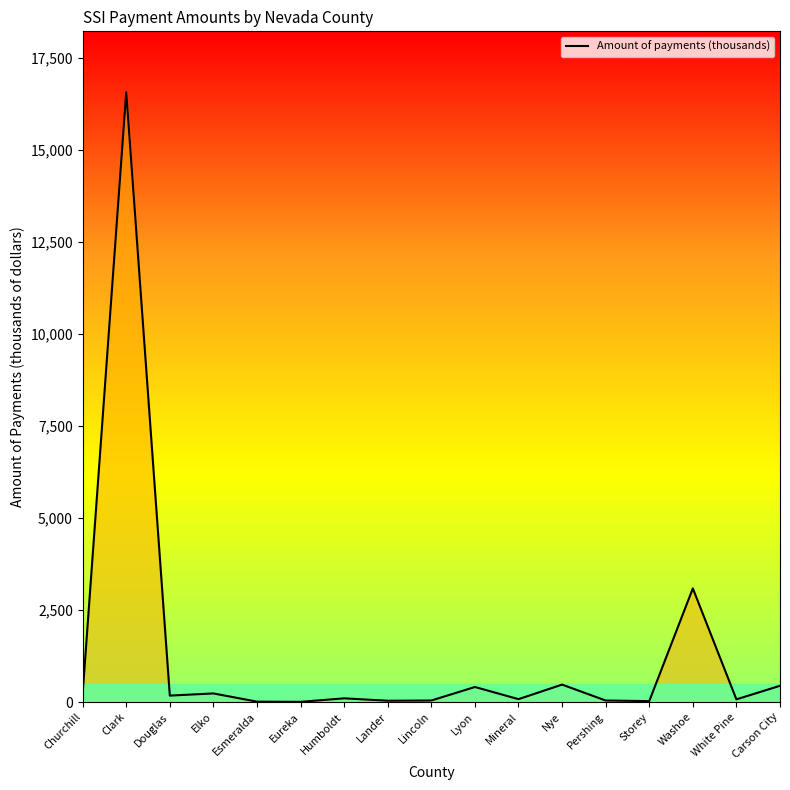

What value does the data have at Nye, to the nearest 10?

470